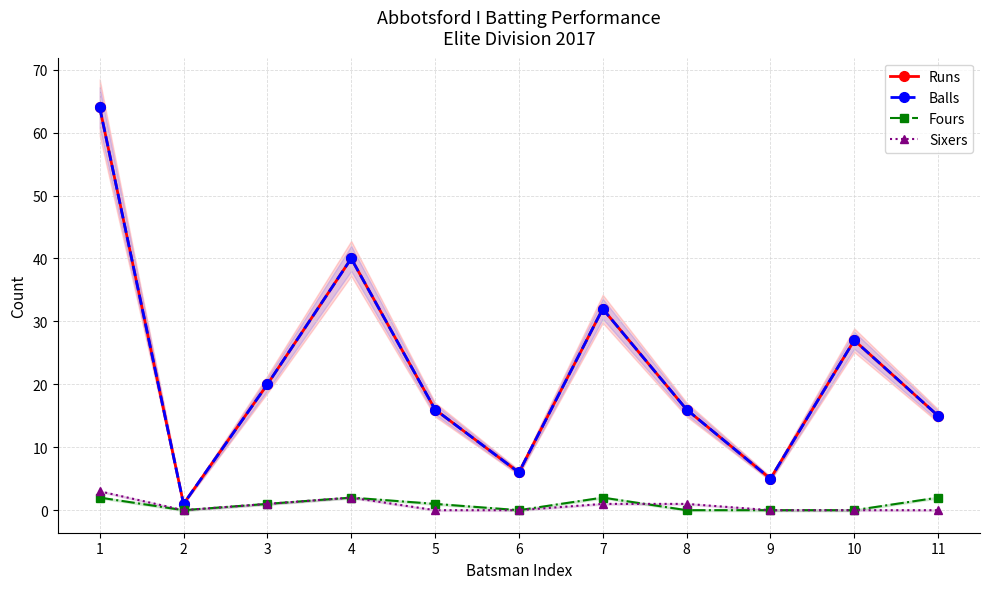

In Fours, how many points are lower than both neighbors (excluding endpoints)?

2